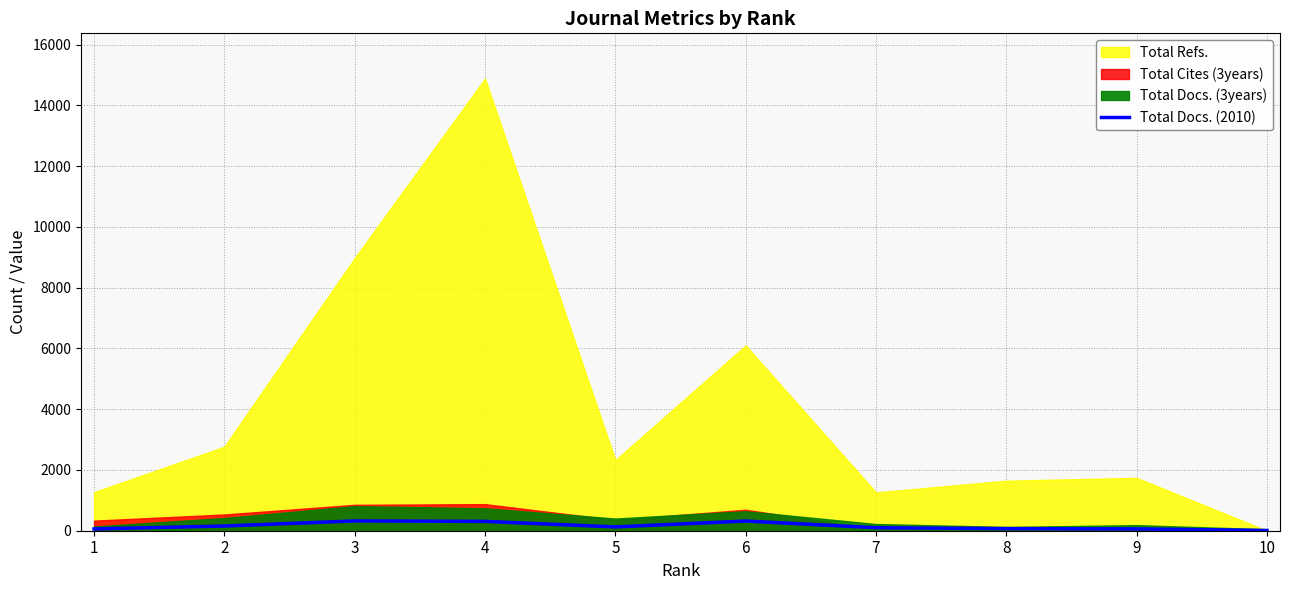

The value at 3 is 439. True or false?

False